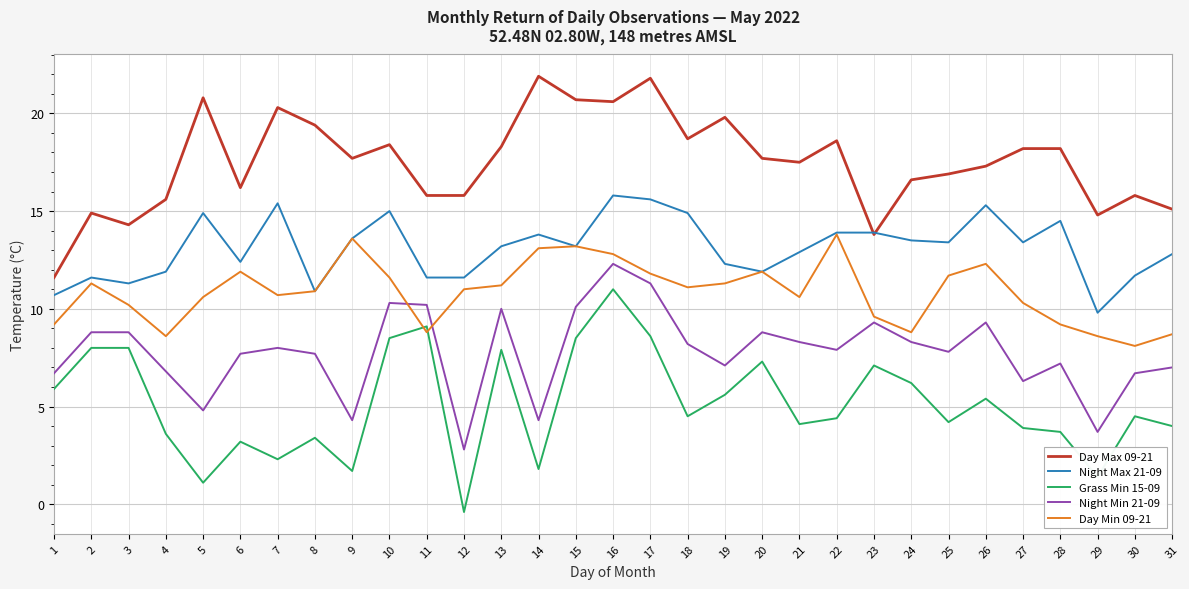

What are all the series names shown in the legend?

Day Max 09-21, Night Max 21-09, Grass Min 15-09, Night Min 21-09, Day Min 09-21